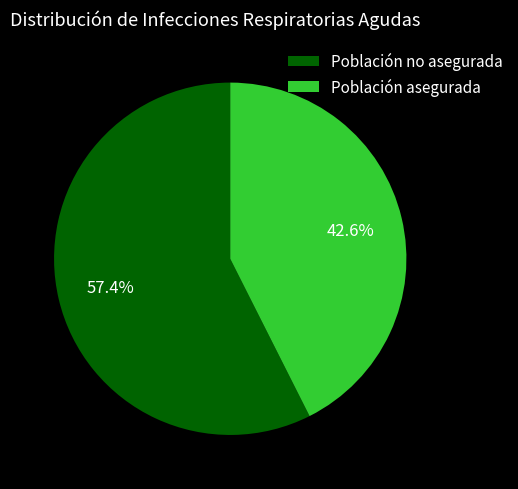

Is there any slice that represents more than half of the pie?

Yes